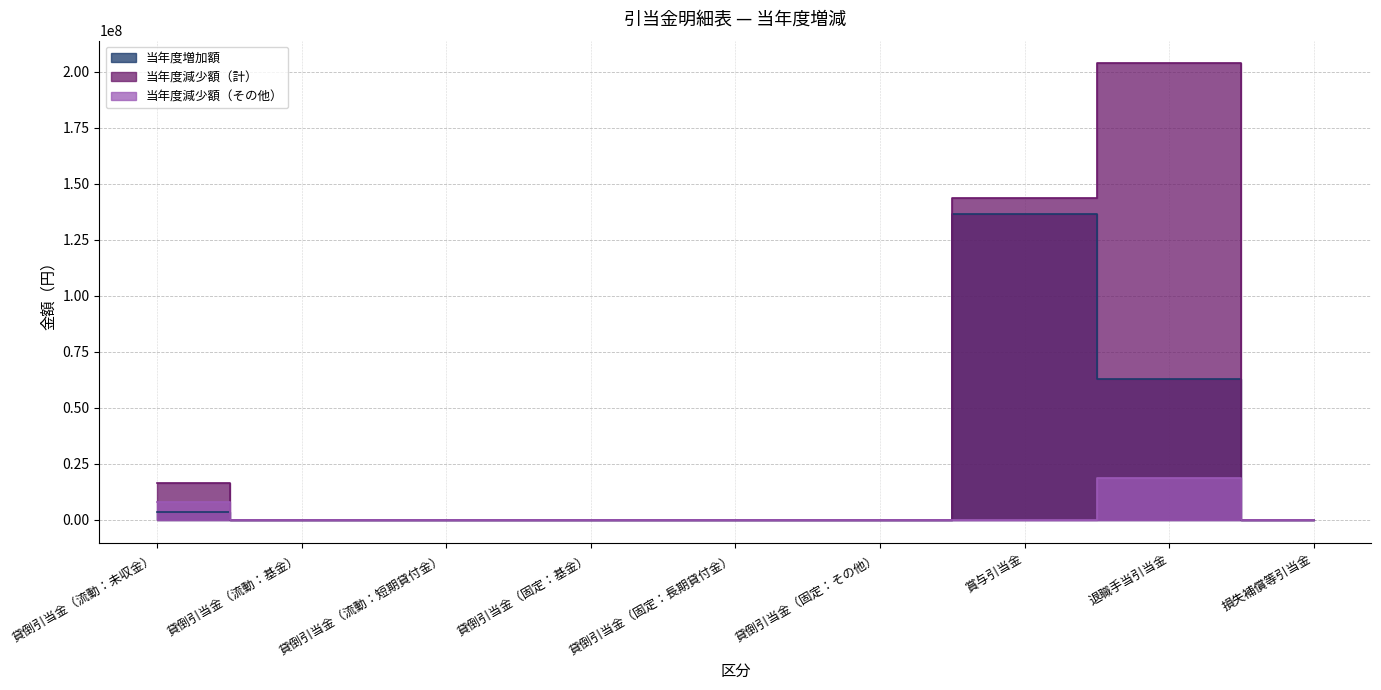

What is the maximum value for 当年度減少額（その他）?

18807723